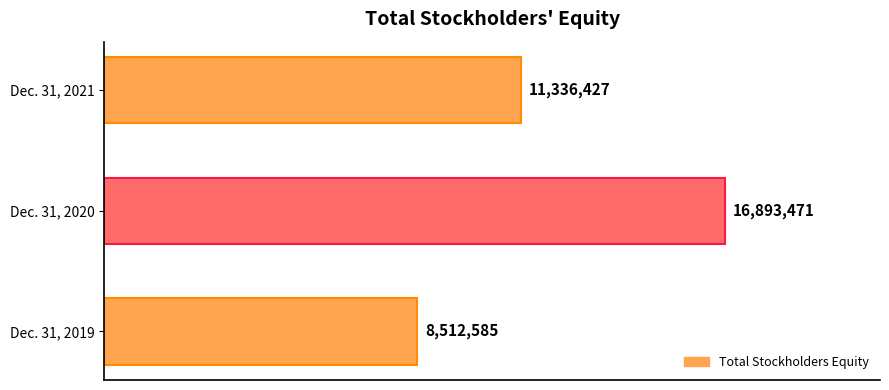

Are the bars horizontal?

Yes